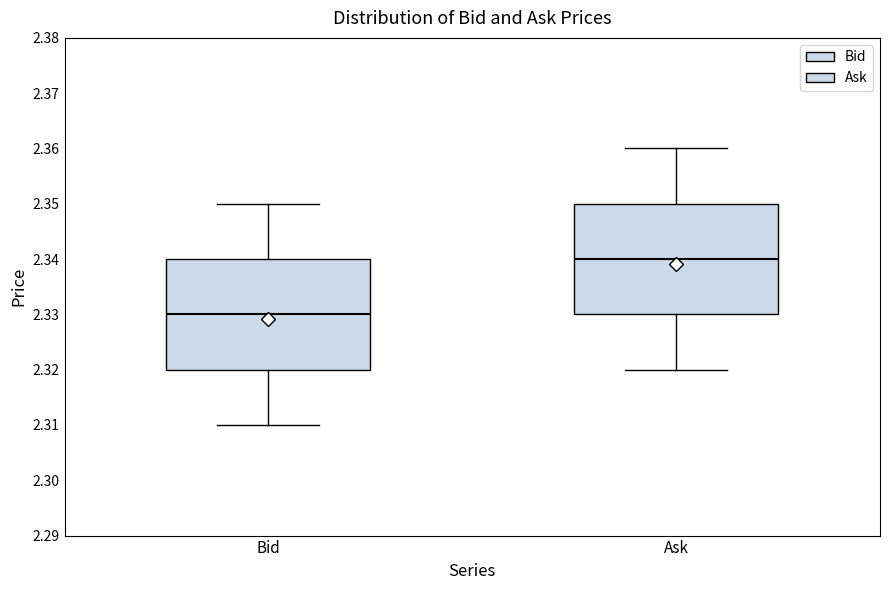

Reading left to right, transcribe this box plot: for each box, give where its median line is, the range the box spans, and where its two whiskers end, as read against the y-axis. The values are not printed on the chart, so give them approximately, as read against the axis.

Bid: median 2.33, box 2.32 to 2.34, whiskers 2.31 to 2.35
Ask: median 2.34, box 2.33 to 2.35, whiskers 2.32 to 2.36